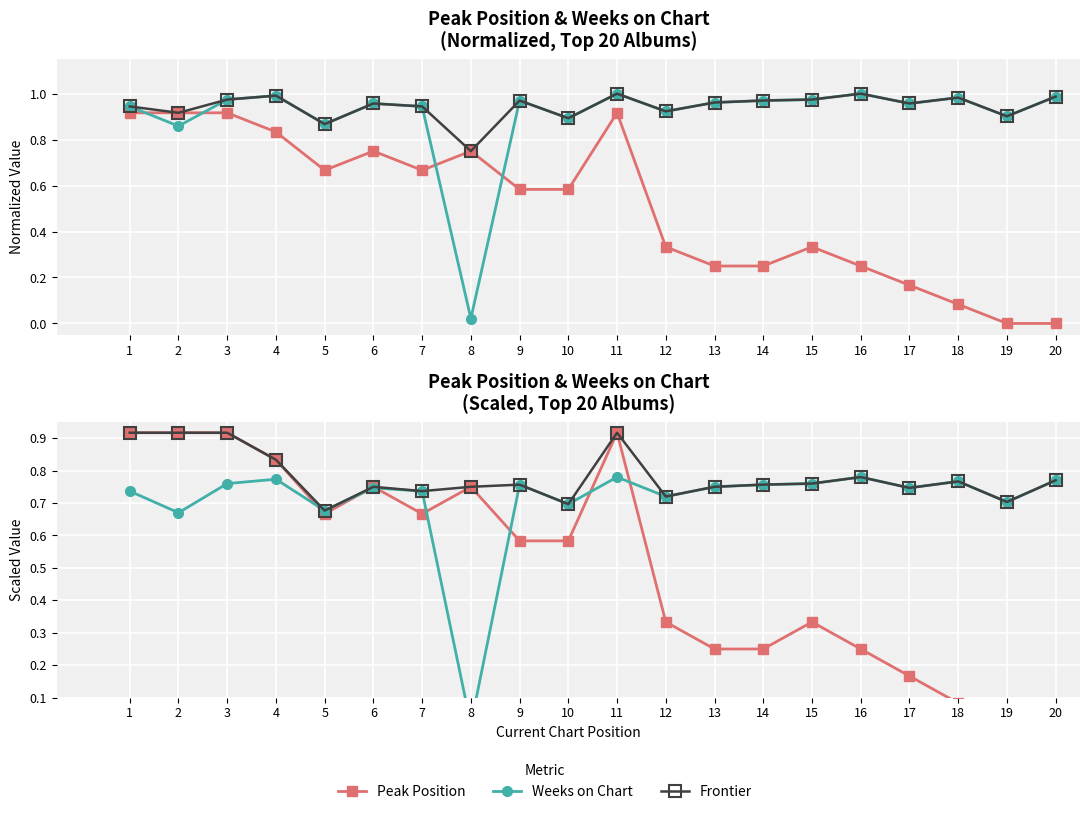

The Frontier series shows 0.7 at 17. True or false?

True